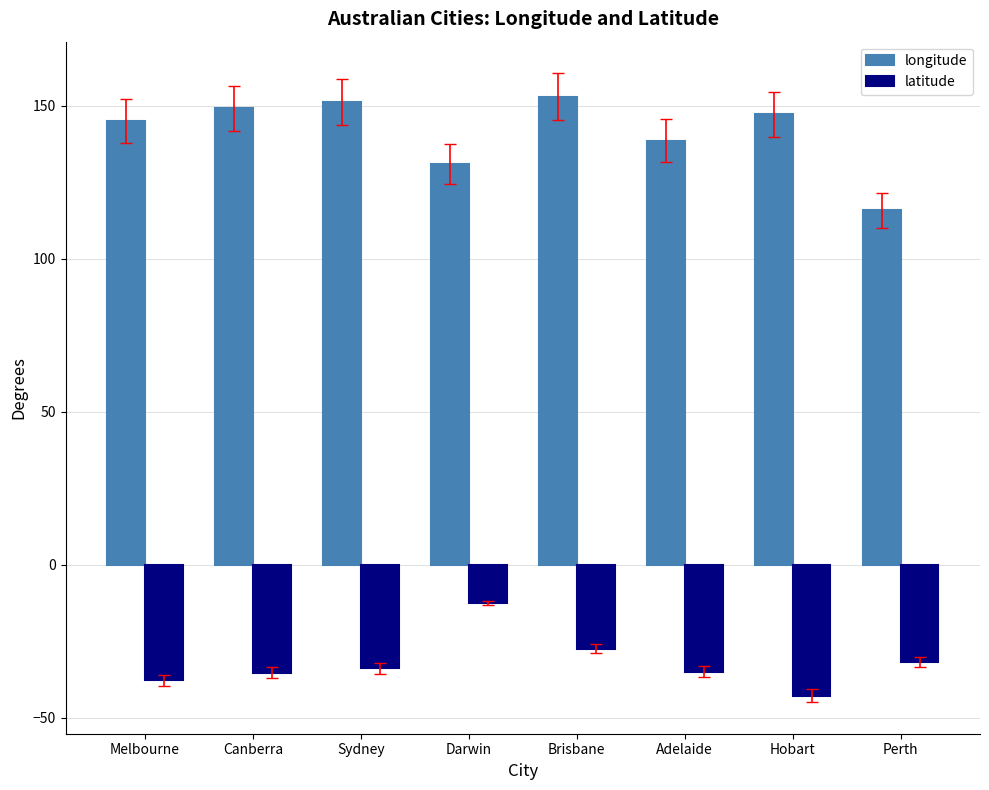

Which series has the widest spread of values?

longitude